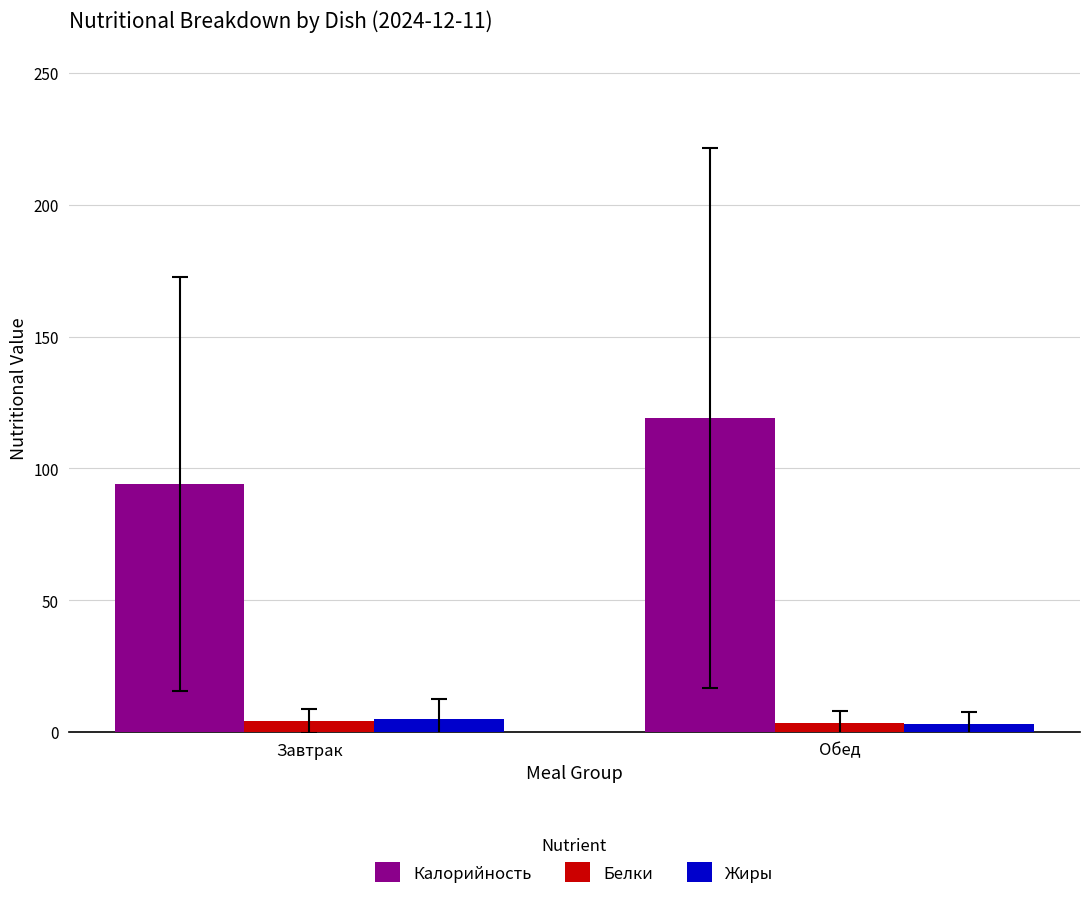

Which series has the widest spread of values?

Калорийность